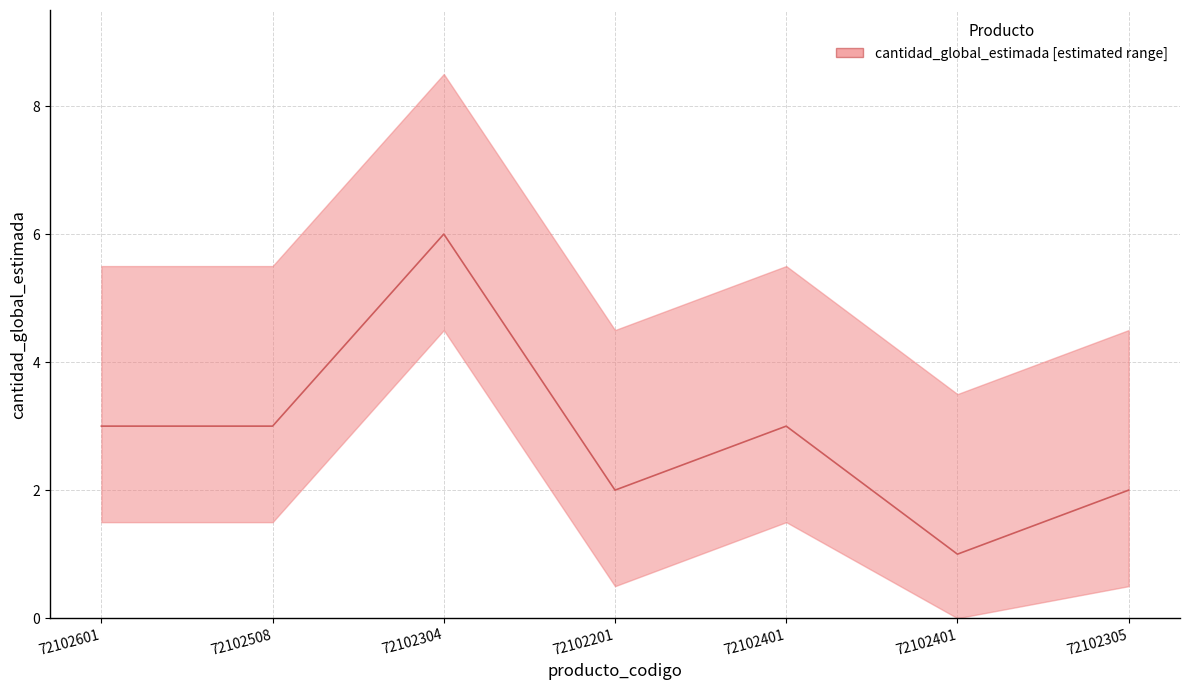

Count the values in the range 2 to 3.

5